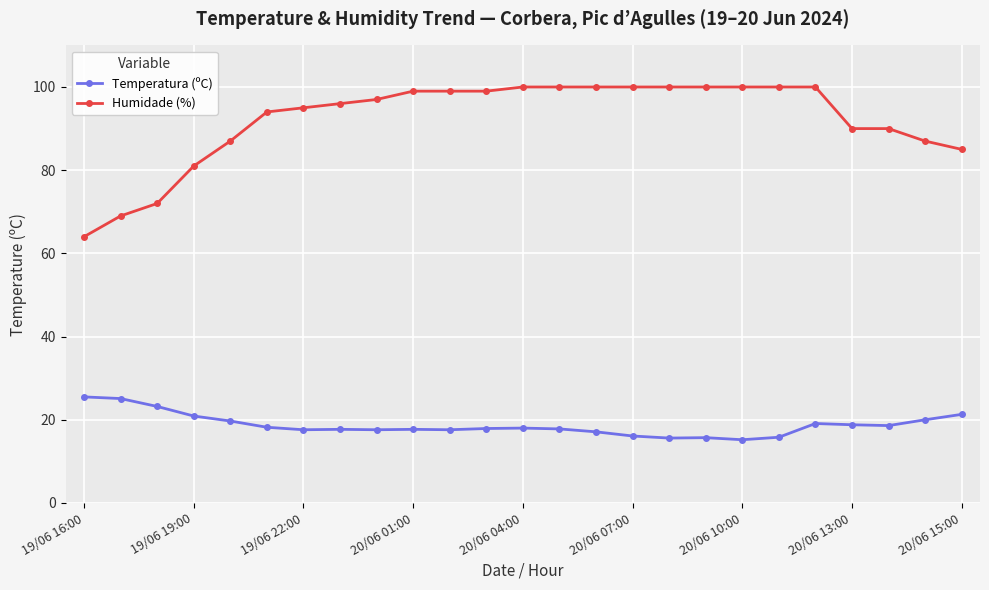

What is the difference between the maximum and minimum values in the Temperatura (ºC) series?

10.3